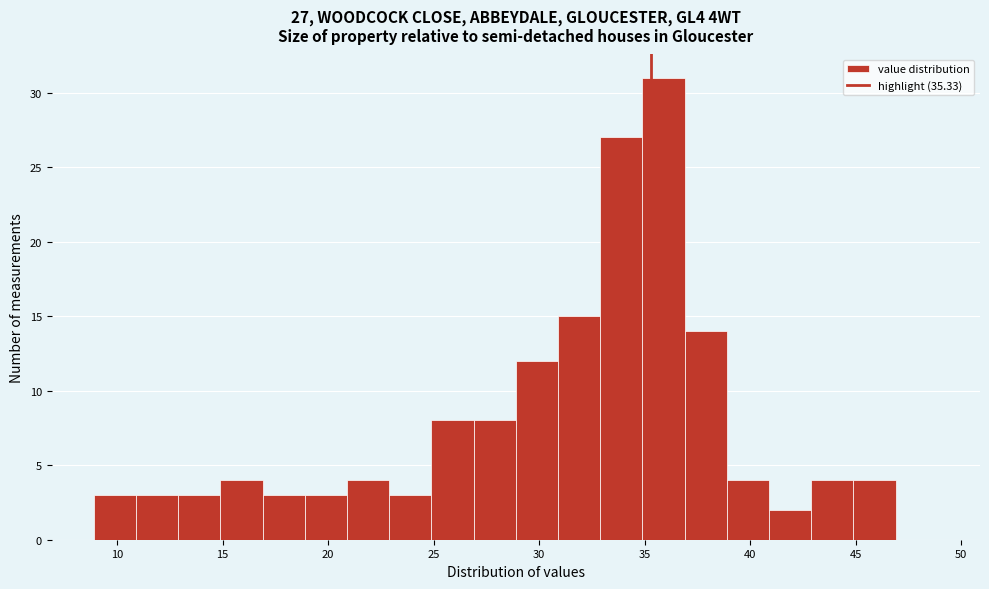

Over which range of the x-axis is the bar tallest?

34.9 to 36.9